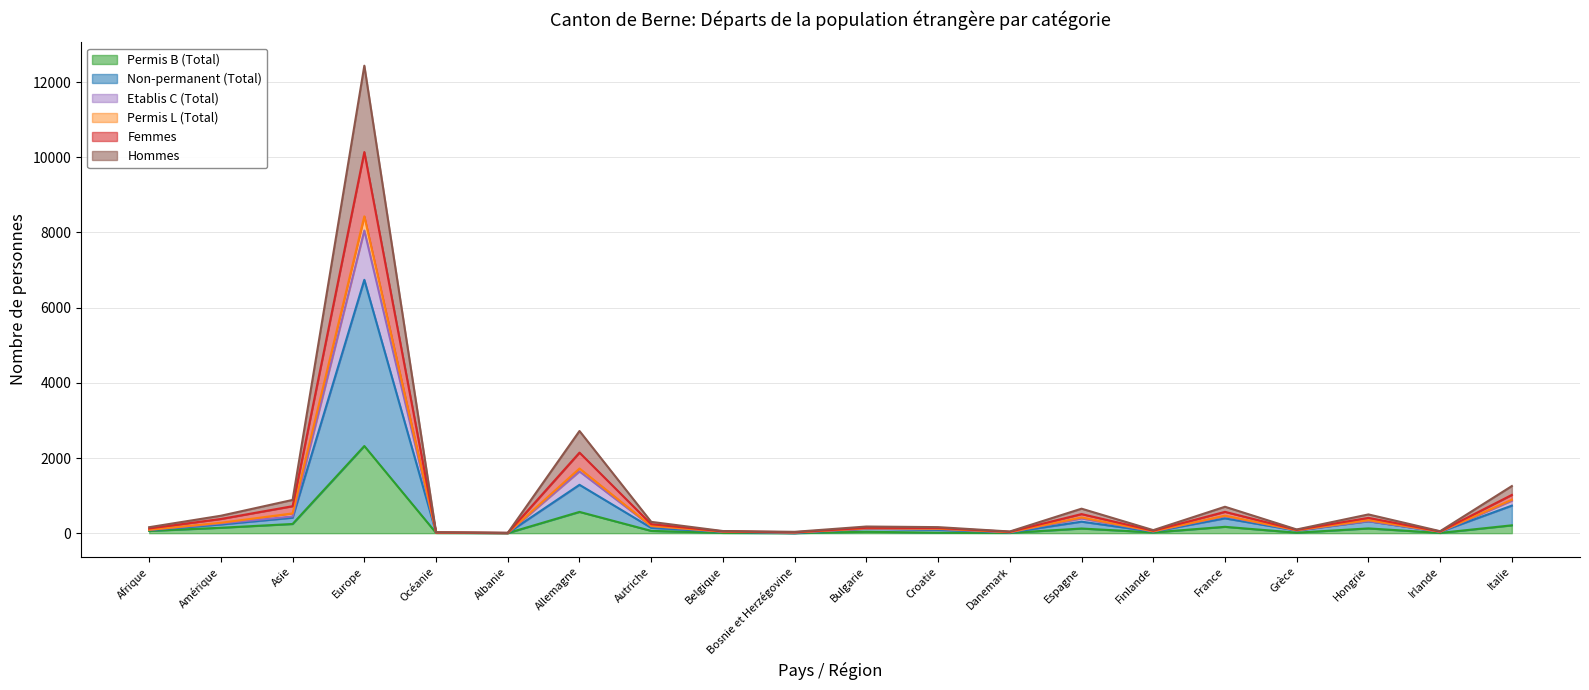

True or false: Femmes and Etablis C (Total) cross at least once.

False